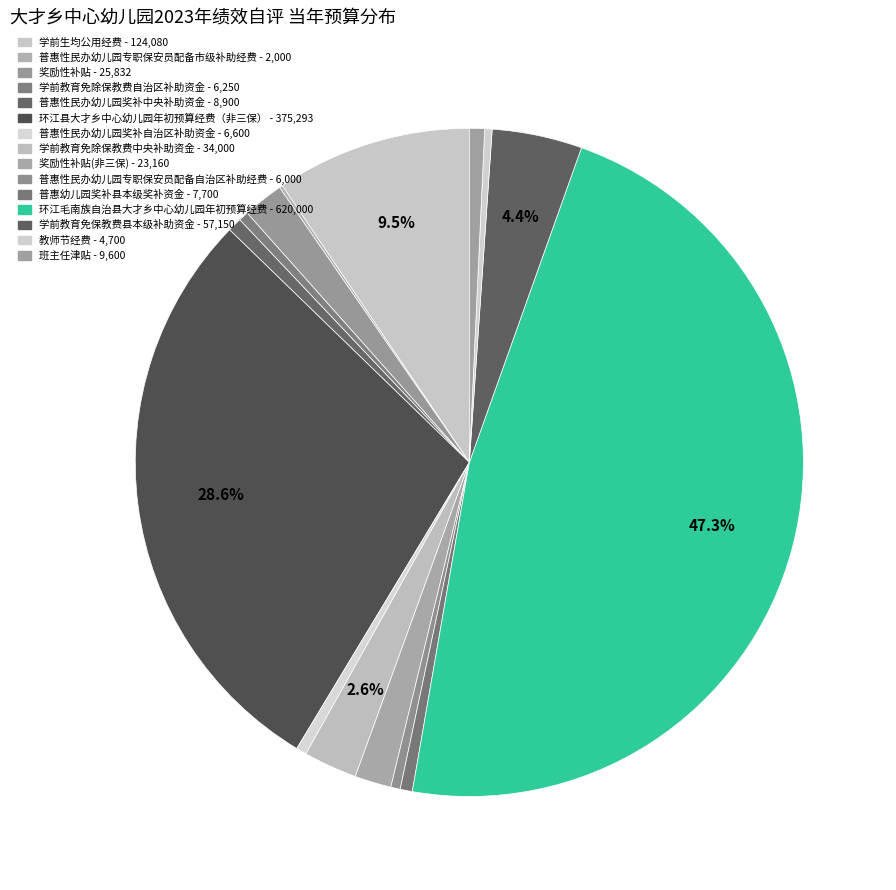

Rank the categories by value from highest to lowest.

环江毛南族自治县大才乡中心幼儿园年初预算经费, 环江县大才乡中心幼儿园年初预算经费（非三保）, 学前生均公用经费, 学前教育免保教费县本级补助资金, 学前教育免除保教费中央补助资金, 奖励性补贴, 奖励性补贴(非三保), 班主任津贴, 普惠性民办幼儿园奖补中央补助资金, 普惠幼儿园奖补县本级奖补资金, 普惠性民办幼儿园奖补自治区补助资金, 学前教育免除保教费自治区补助资金, 普惠性民办幼儿园专职保安员配备自治区补助经费, 教师节经费, 普惠性民办幼儿园专职保安员配备市级补助经费